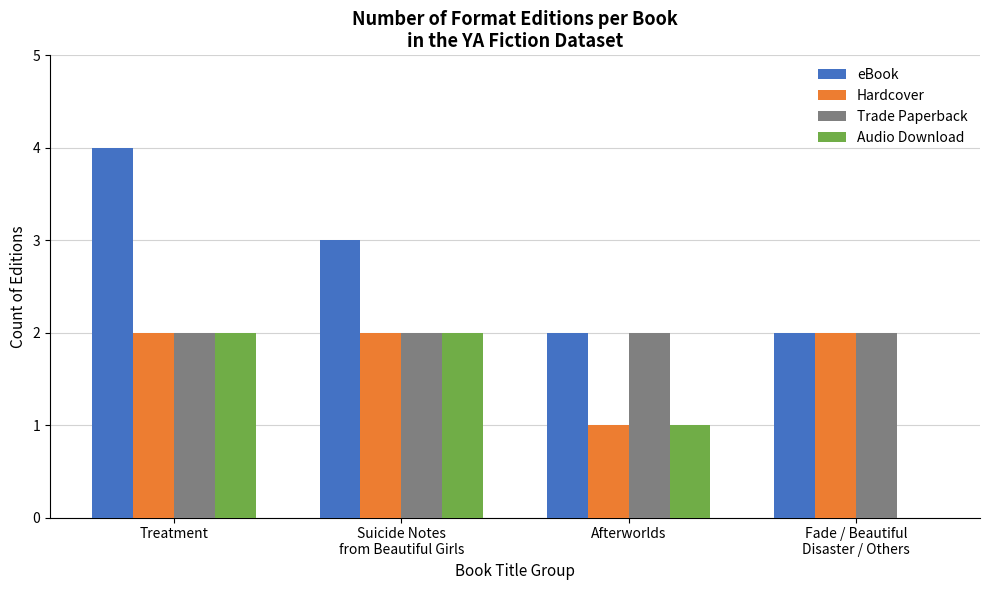

How many Audio Download values are between 1 and 2?

3